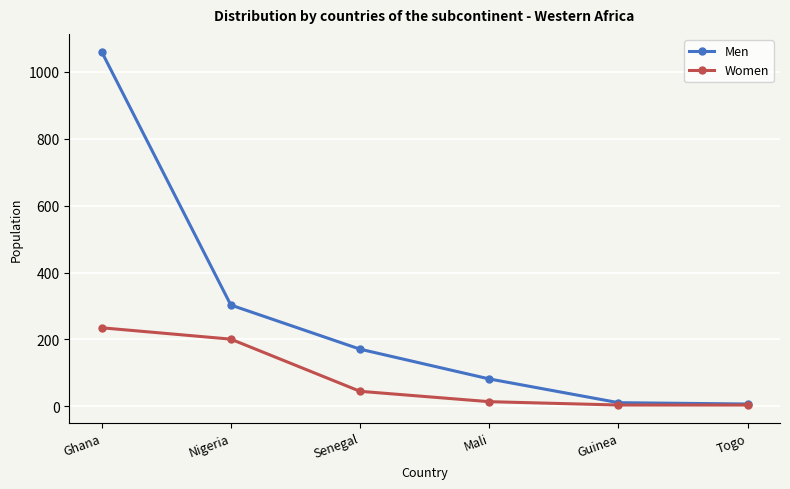

At which category is the sum across all series the highest?

Ghana